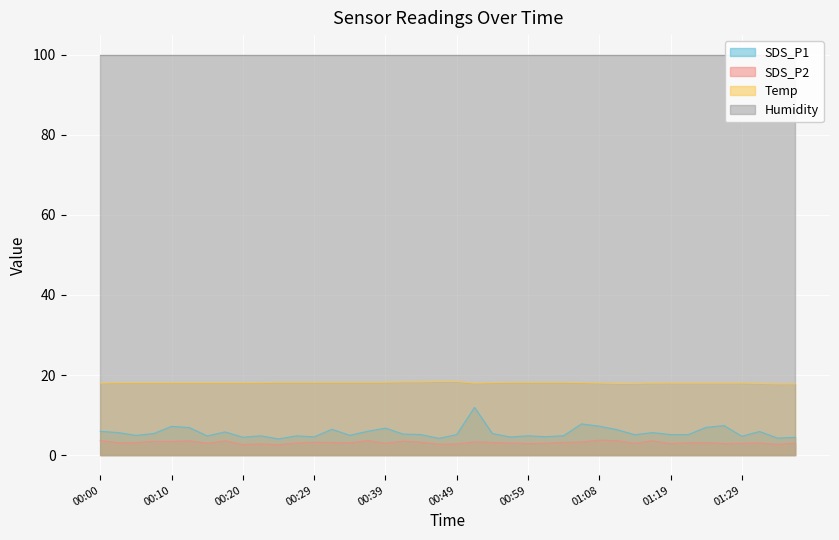

What is the highest value of the SDS_P1 series?

11.9